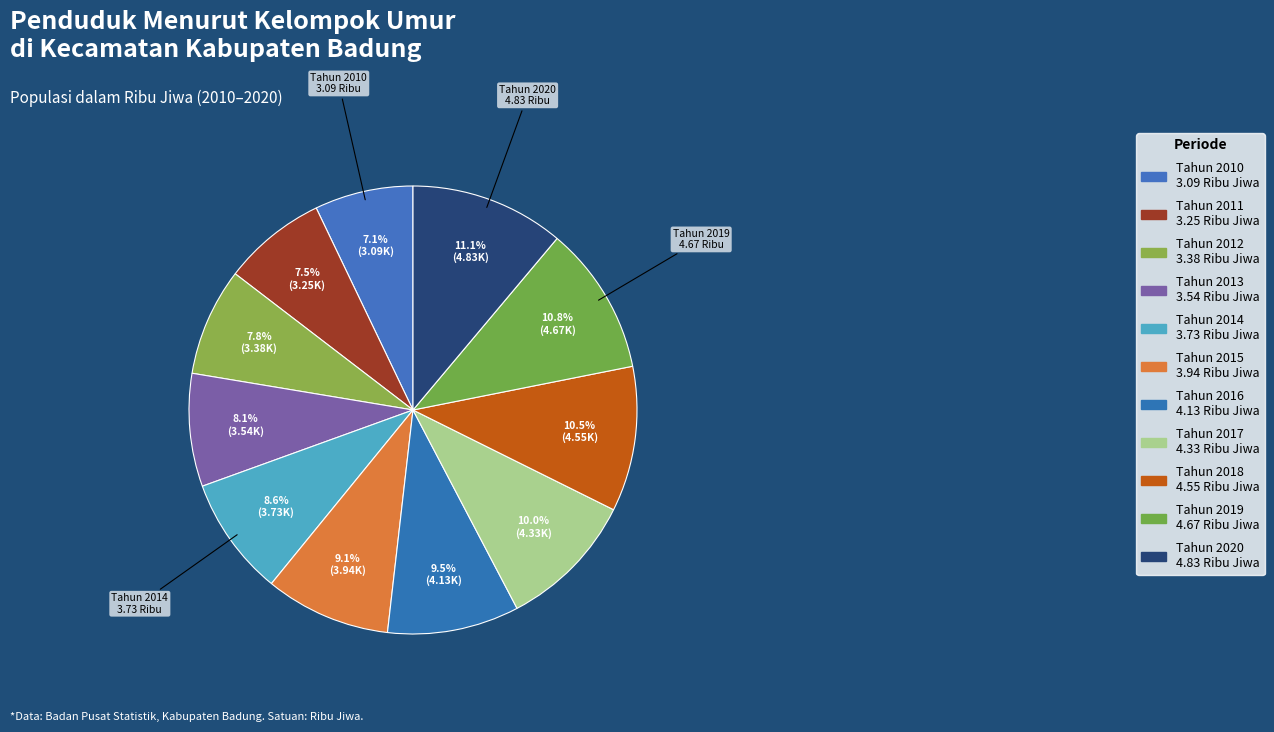

Is it true that Tahun 2010 is 16% of the pie?

False